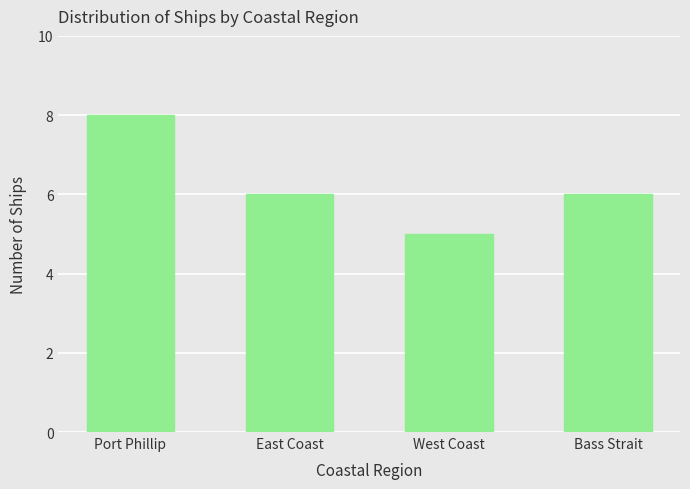

Is it true that the value at Port Phillip is 12?

False